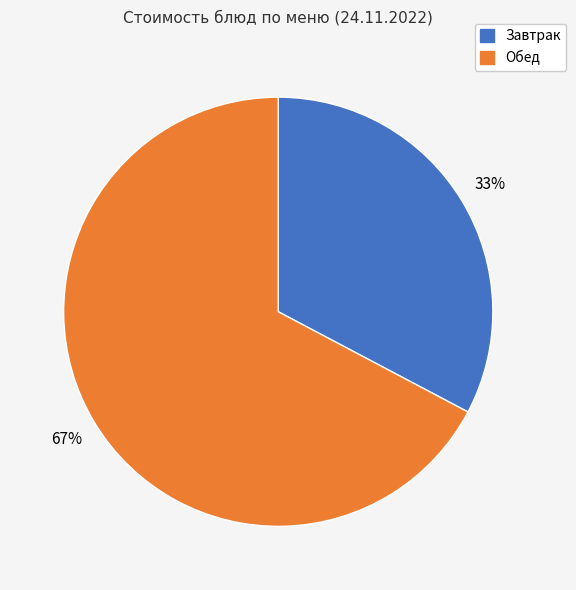

How many segments does this pie chart have?

2